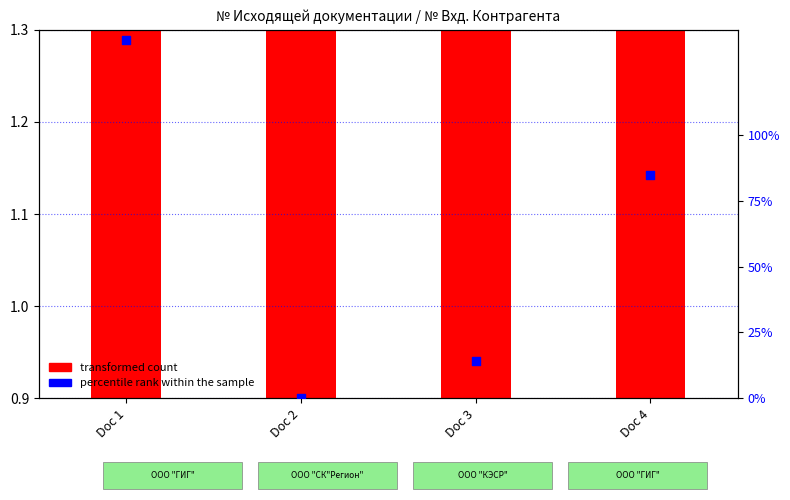

Which series reaches the maximum Y coordinate?

percentile rank within the sample